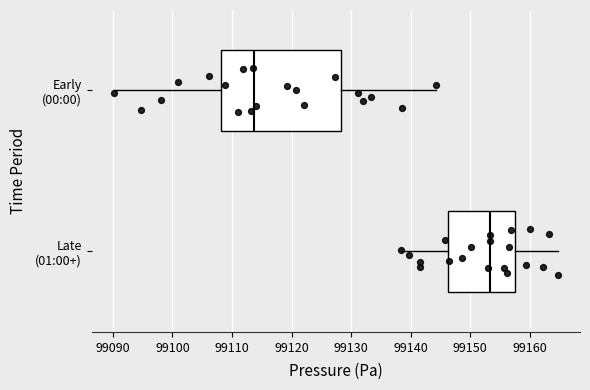

Which box is the widest, from its left edge to its right edge?

Early (00:00)